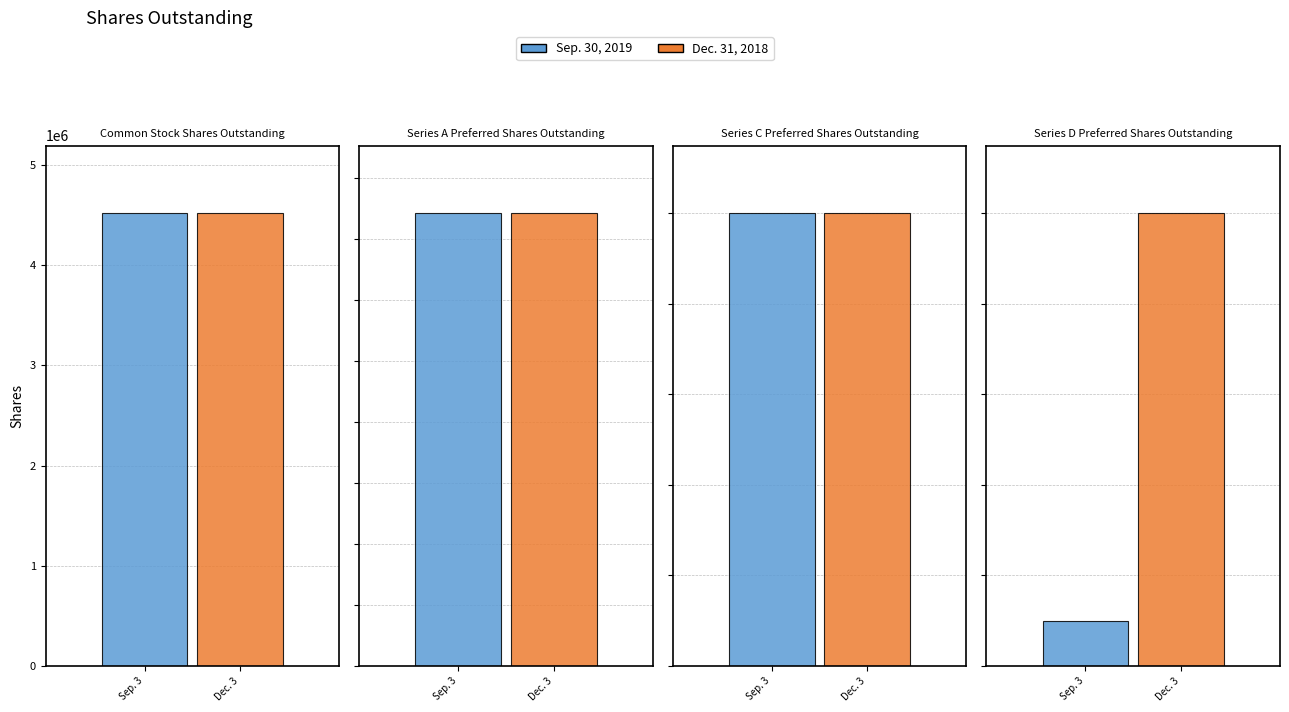

What is the greatest value displayed?

4518250